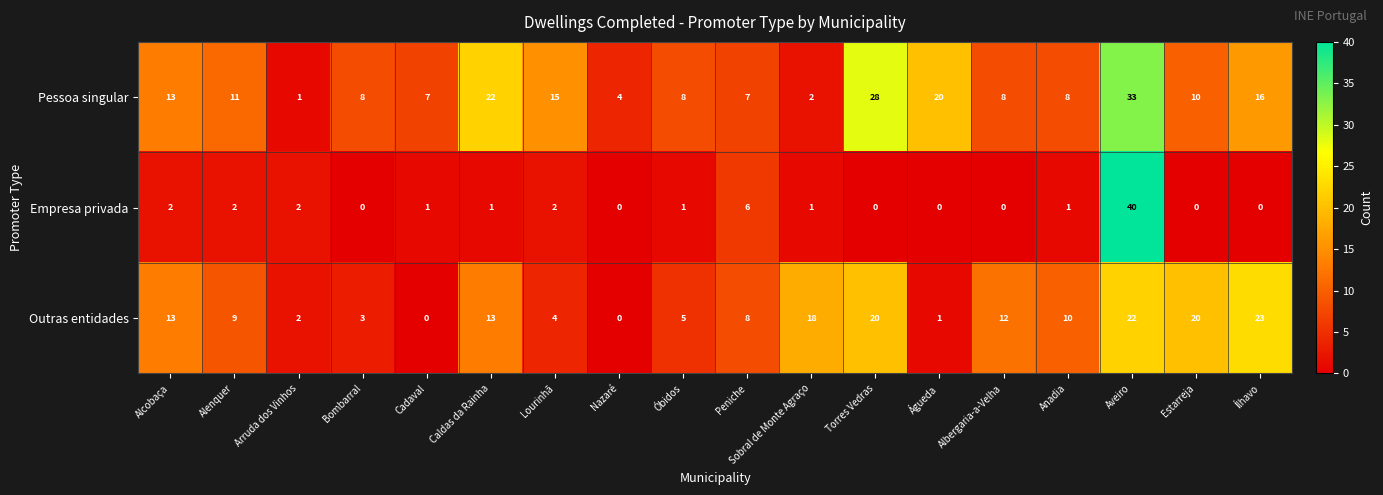

What is the average value of the Outras entidades series?

10